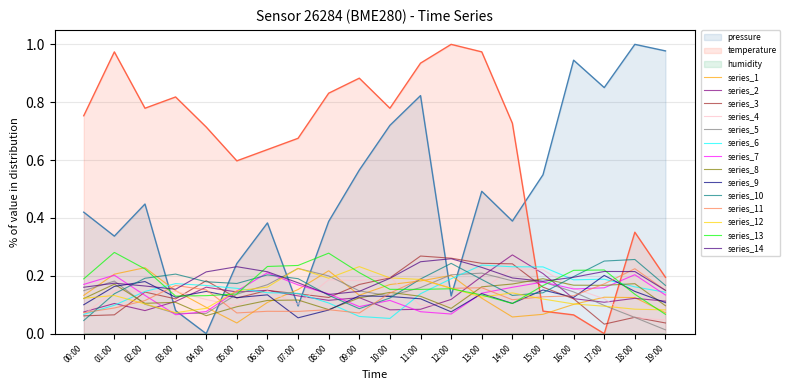

What is the difference between the temperature values at 08:00 and 17:00?

0.8